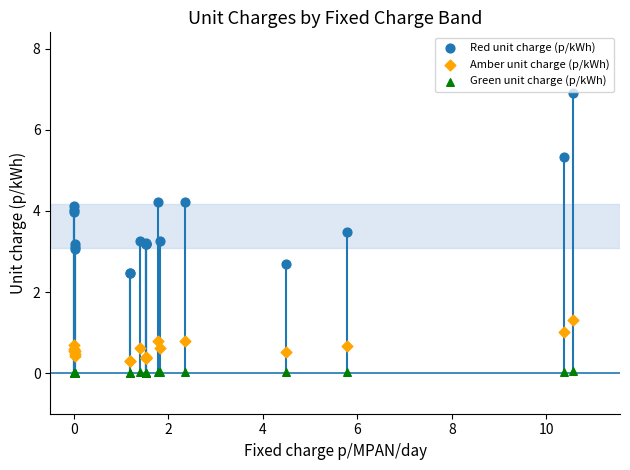

Which series has the widest spread of Y values?

Red unit charge (p/kWh)